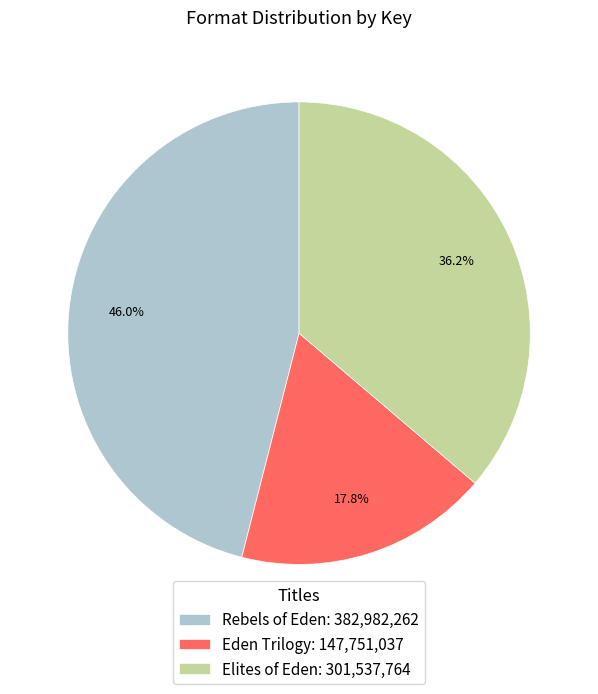

To the nearest percent, what is the average slice percentage?

33%